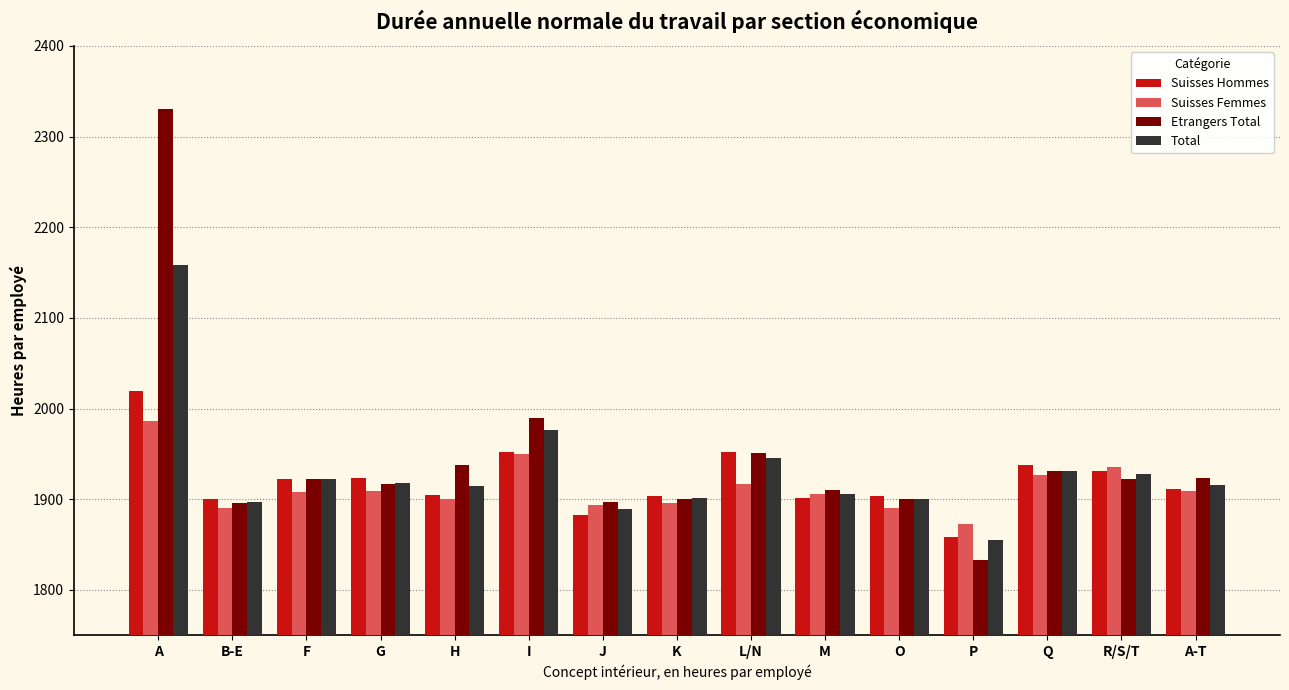

Is the value of Suisses Femmes at G greater than the value of Suisses Hommes at J?

Yes